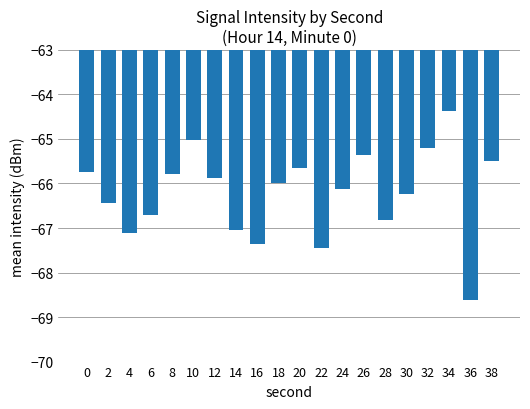

Count the number of categories in the chart.

20